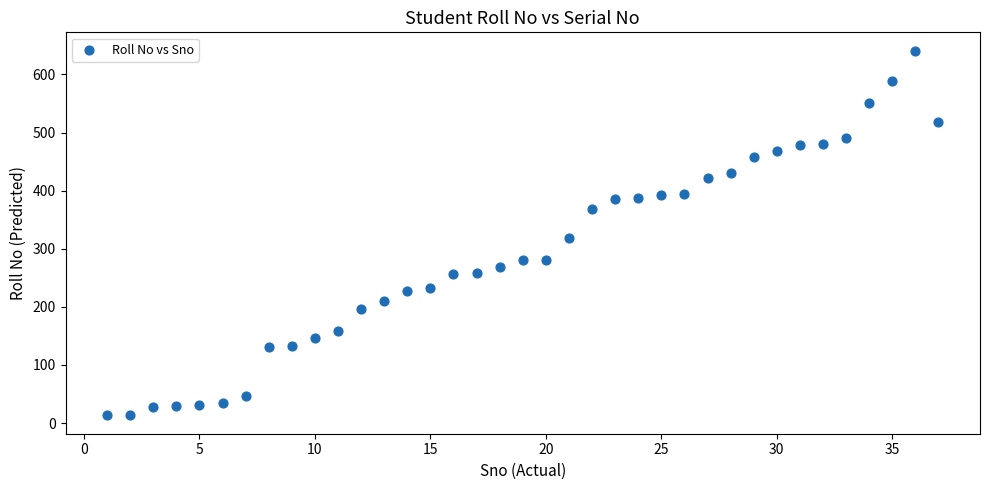

What is the range of X values (max minus min)?

36